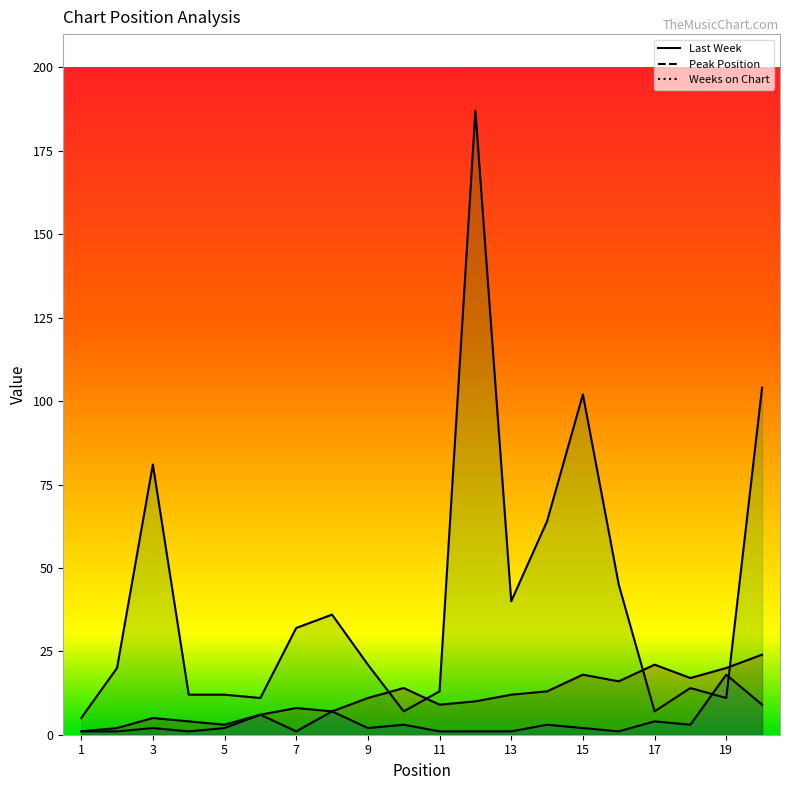

Where is the first local minimum for Peak Position?

4